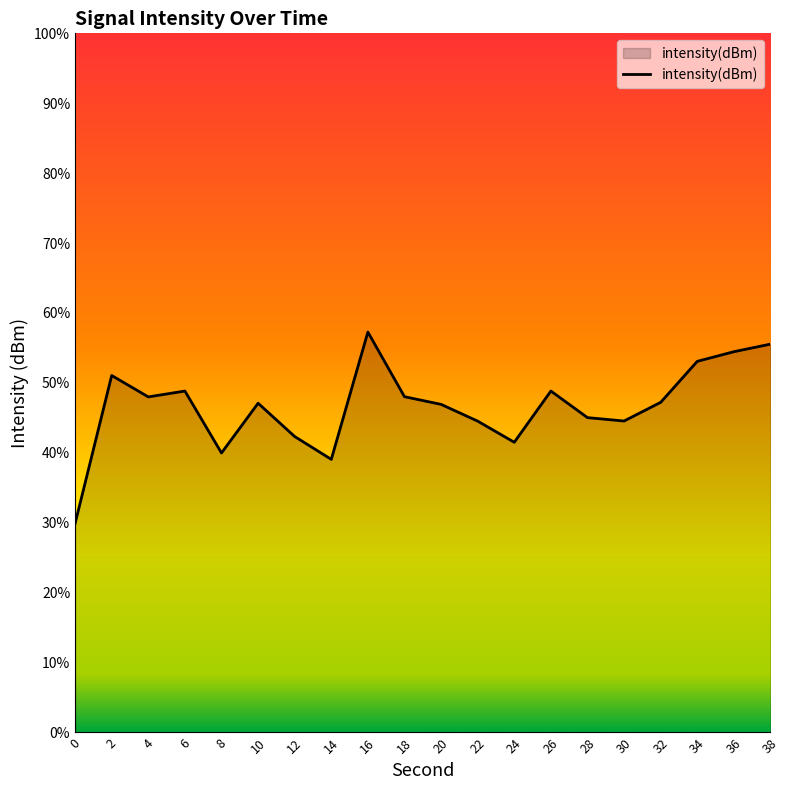

Which has a higher value, 12 or 14?

12